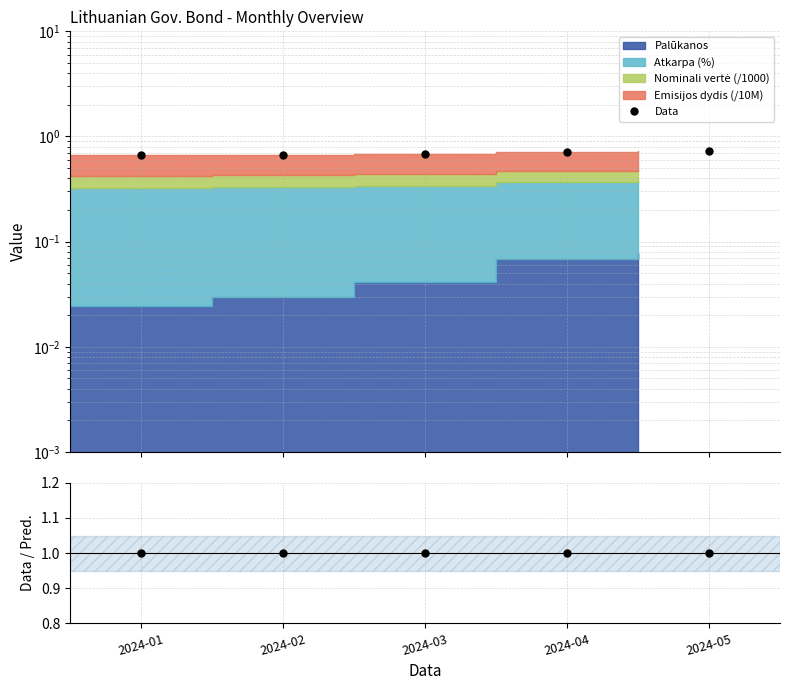

What is the sum of all values?

3.5